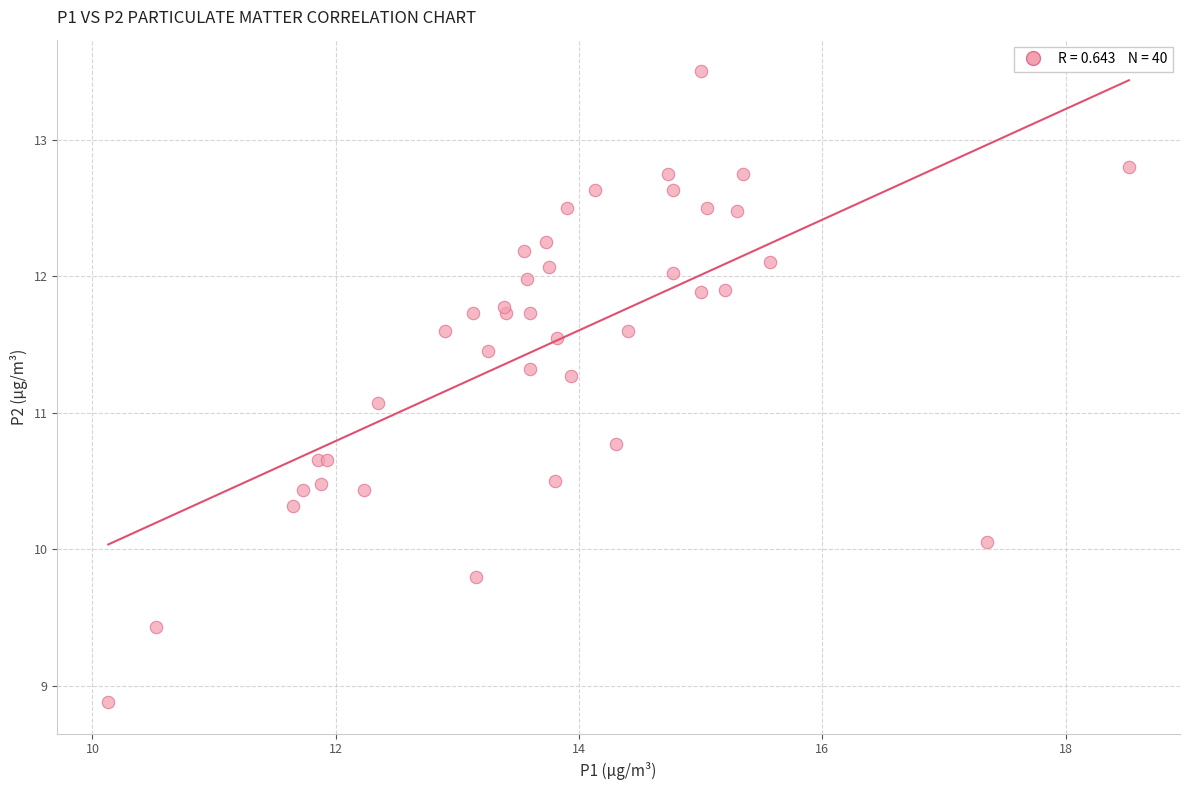

What Y value in the scatter plot is closest to 11?

11.1